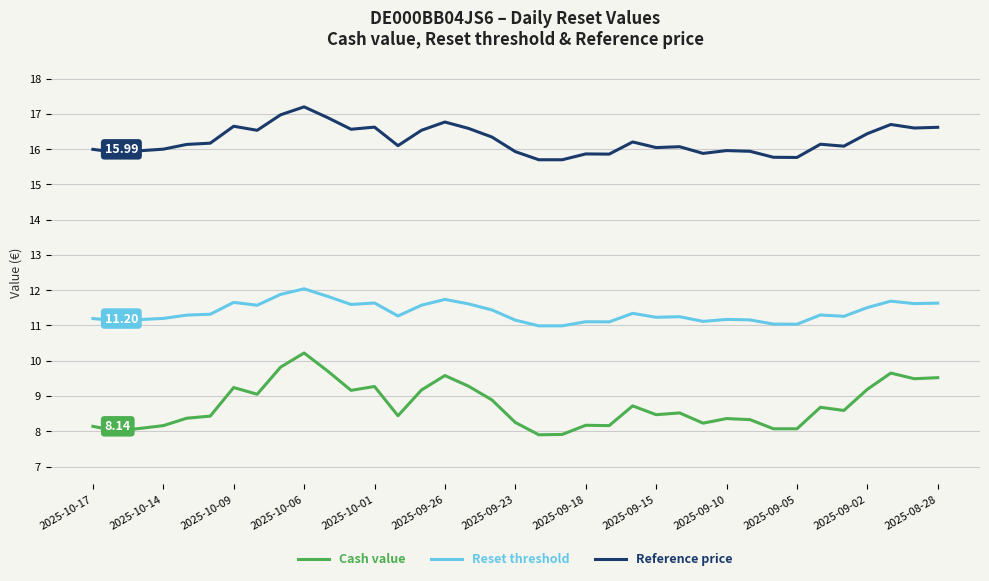

True or false: Cash value and Reference price intersect in this chart.

False